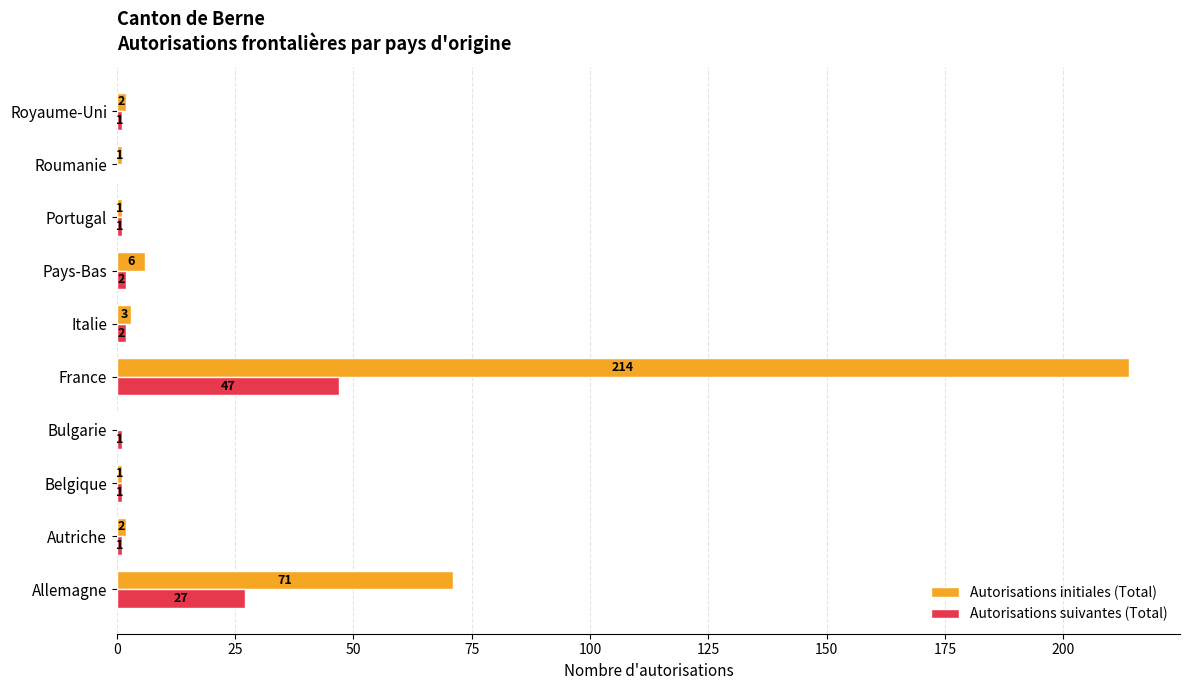

Which category has the highest value in the Autorisations initiales (Total) series?

France